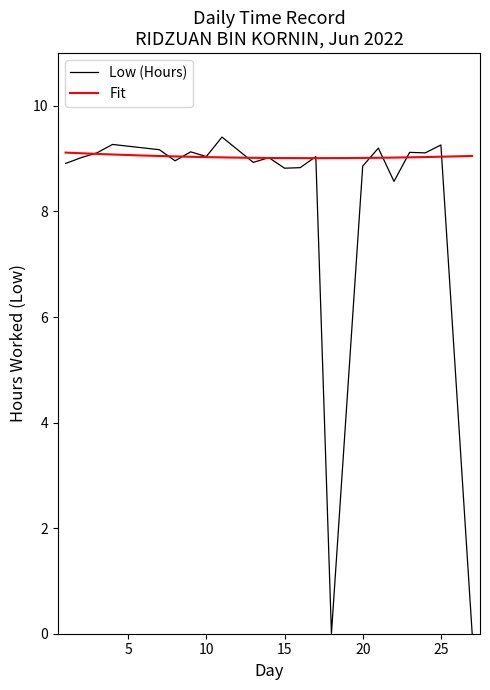

At which category does the data reach its first local valley?

8